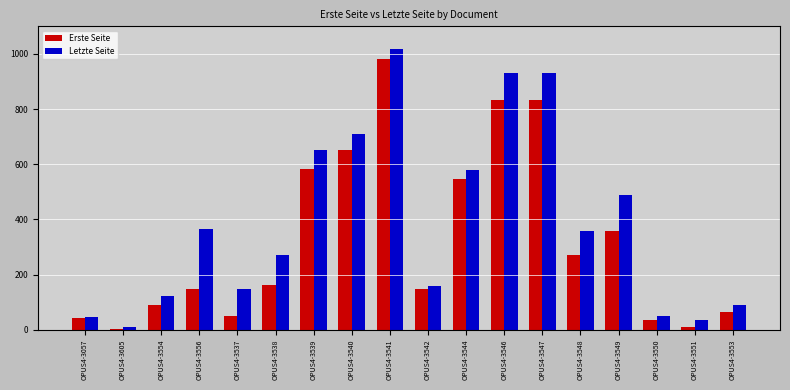

The Letzte Seite series shows 88 at OPUS4-3553. True or false?

True